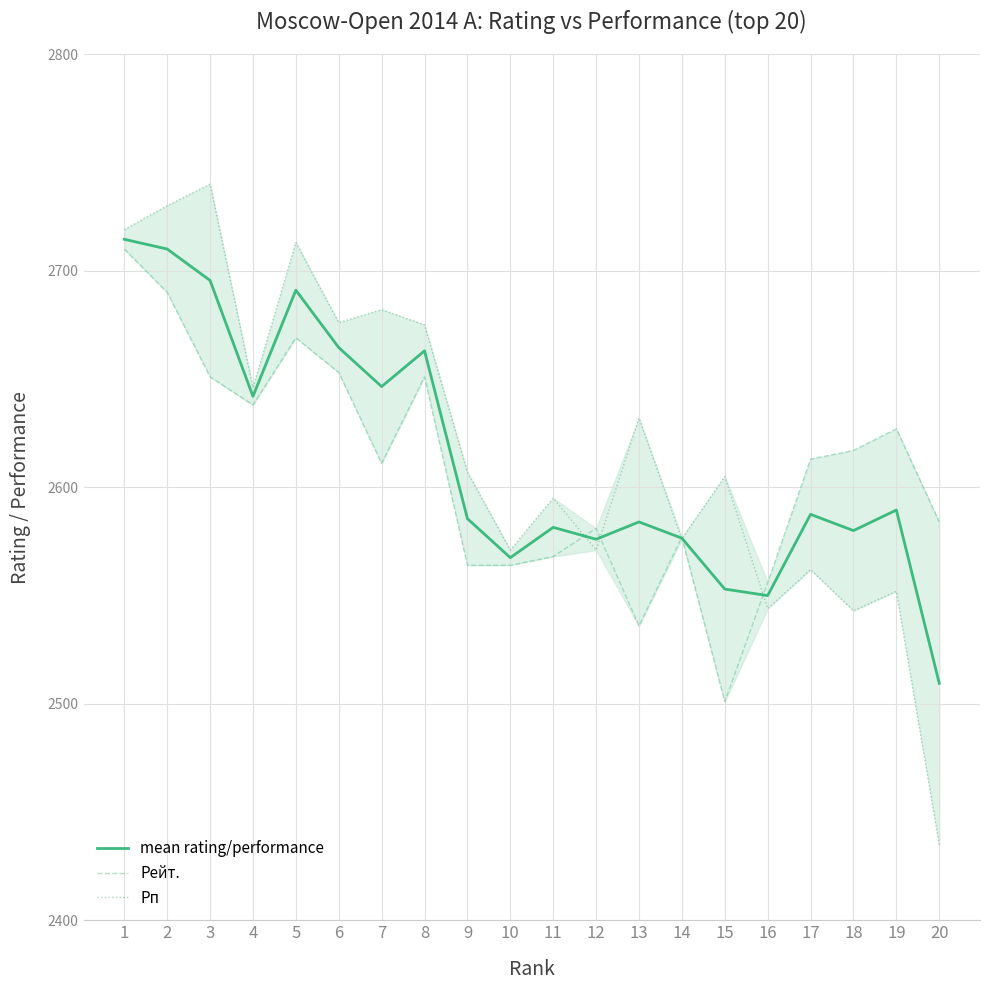

Which has a higher value, 2 or 10?

2